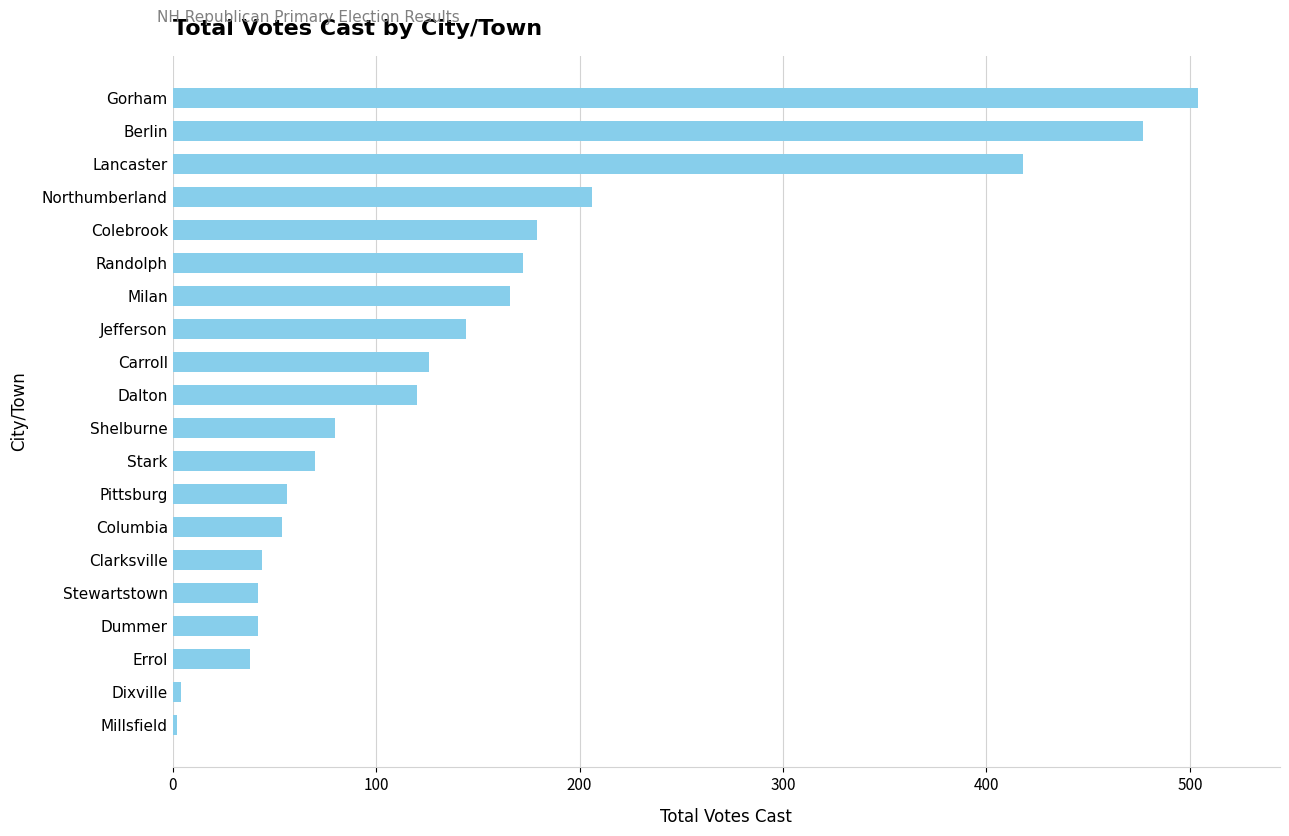

What is the approximate value at Columbia?

54